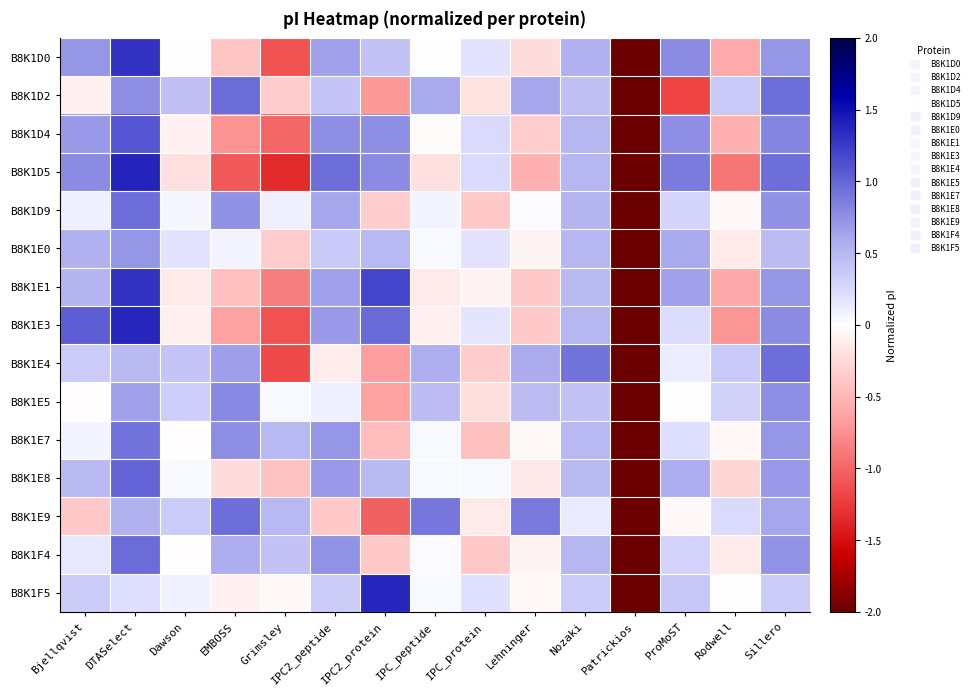

What is the total value across all series at DTASelect?

13.6